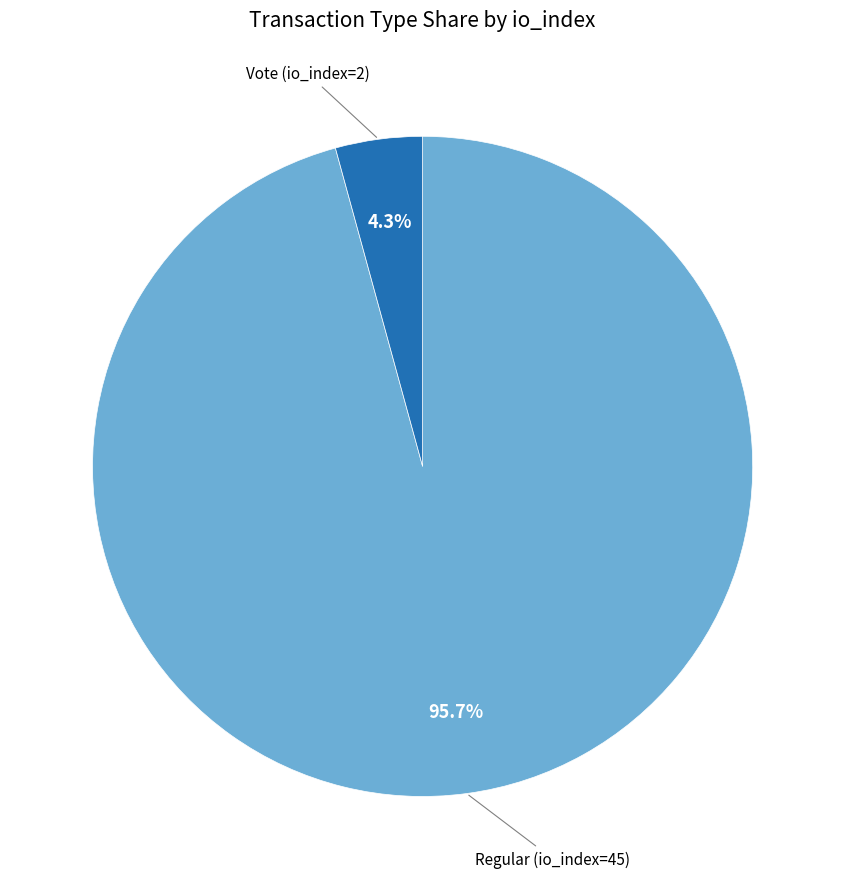

Is it true that Regular (io_index=45) is 96% of the pie?

True